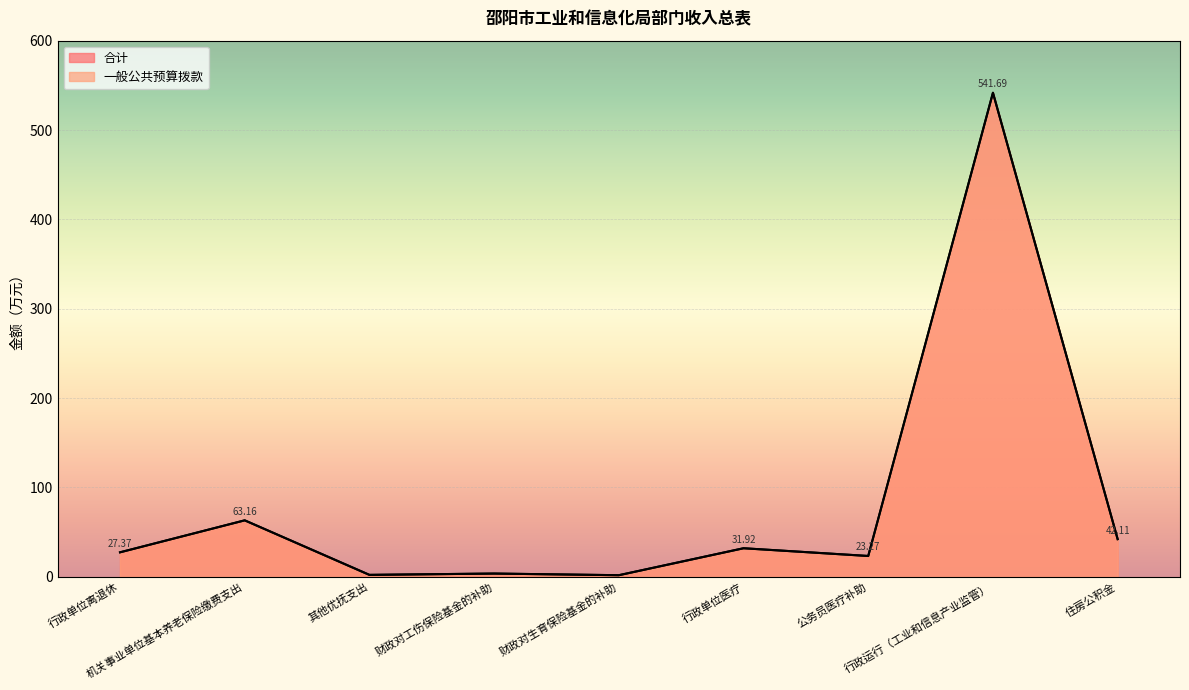

What is the minimum value shown in the chart?

1.8